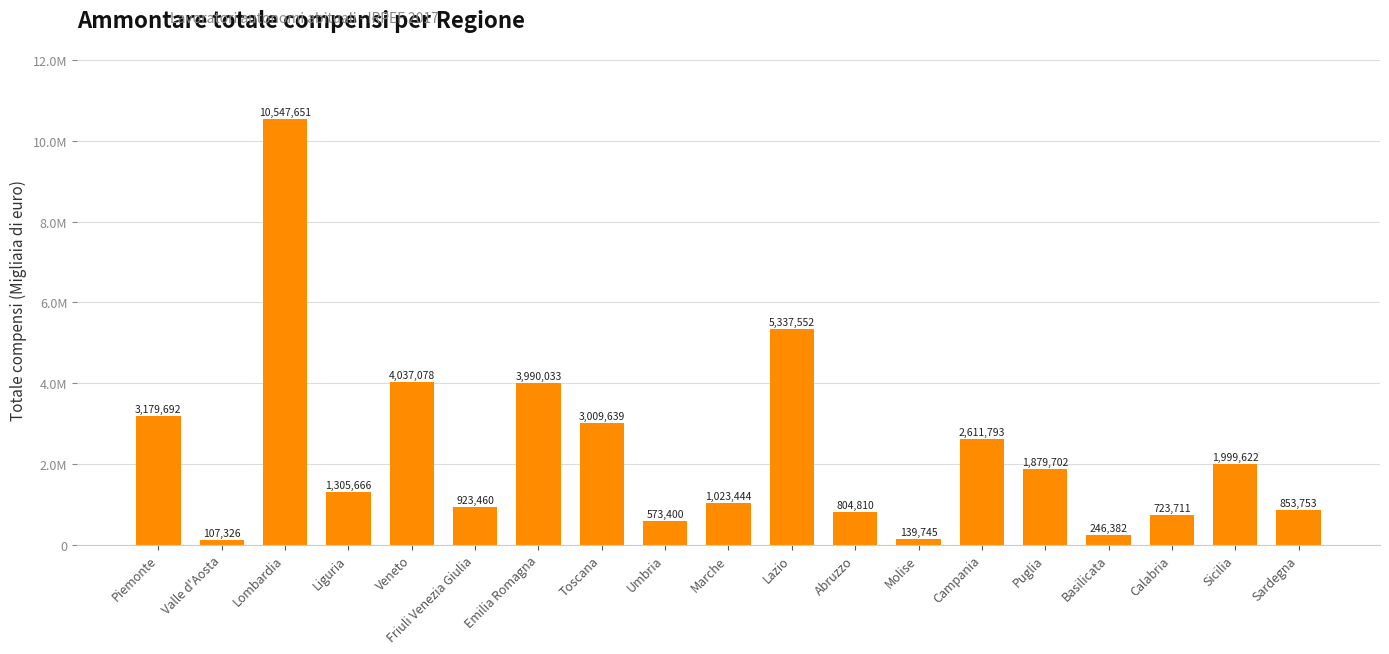

What is the value of the 14th bar from the left?

2611793